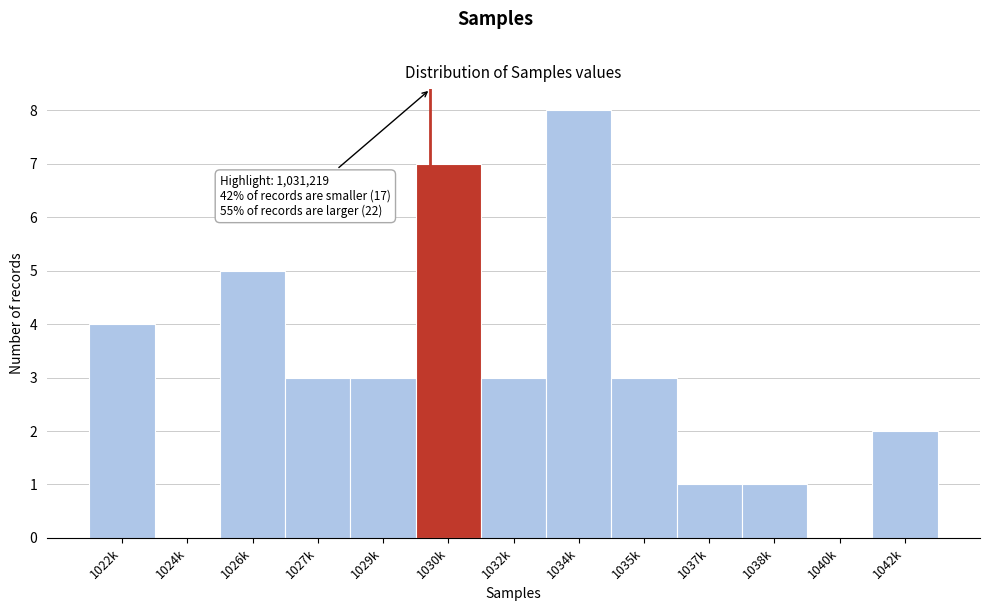

Reading left to right, extract all data points from this chart.

1022k=4	1024k=0	1026k=5	1027k=3	1029k=3	1030k=7	1032k=3	1034k=8	1035k=3	1037k=1	1038k=1	1040k=0	1042k=2